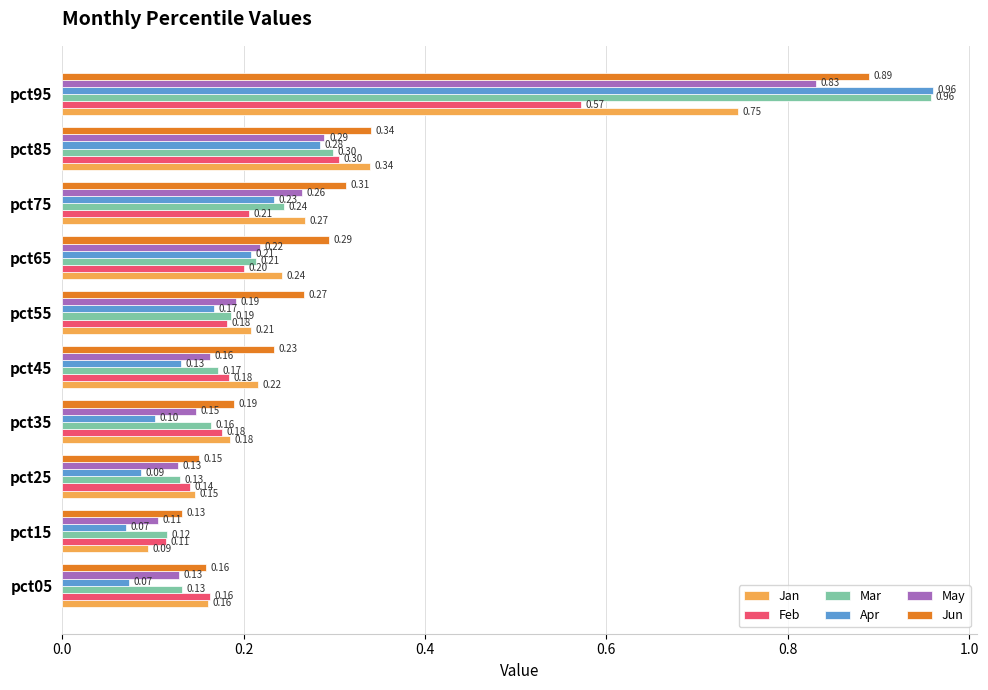

Count the Jun values in the range 0 to 1.

10